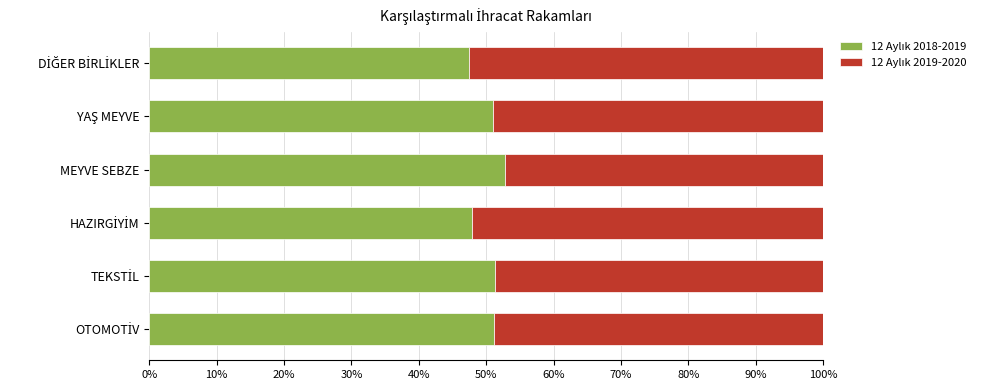

What is the difference between the maximum and minimum values in the 12 Aylık 2018-2019 series?

0.1